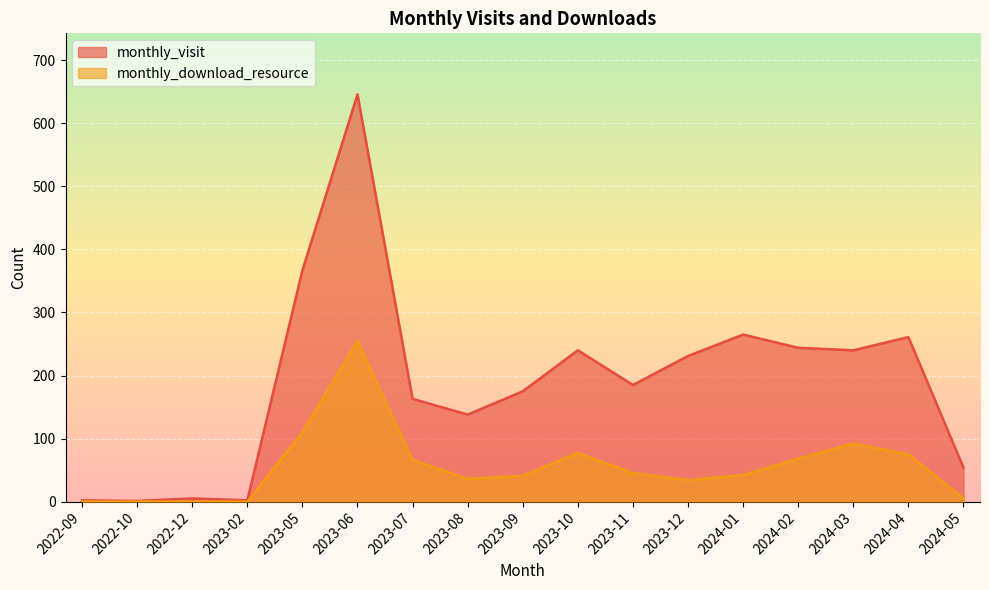

True or false: monthly_visit and monthly_download_resource intersect in this chart.

False